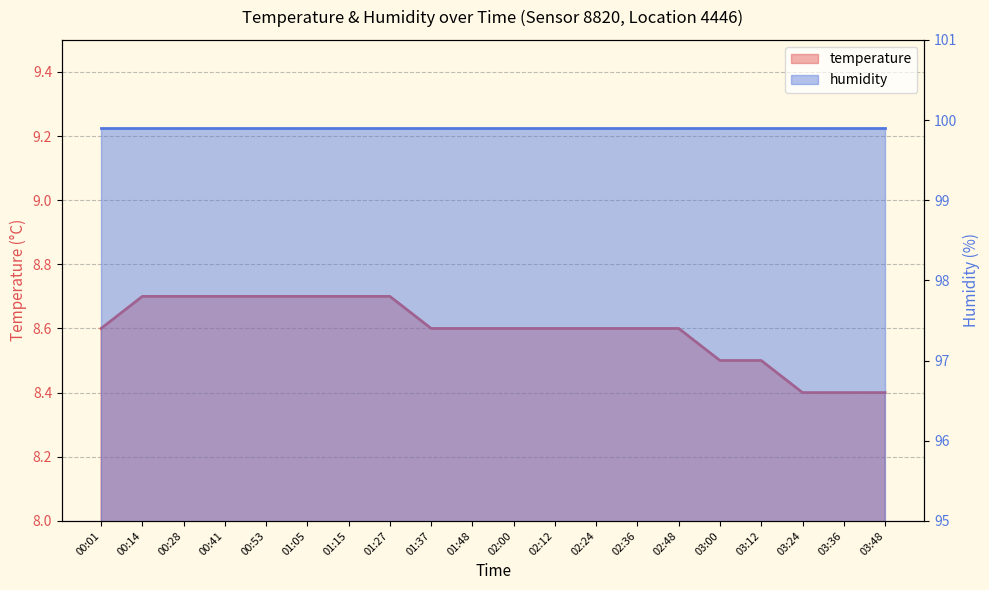

At which label is the value closest to 8?

03:24